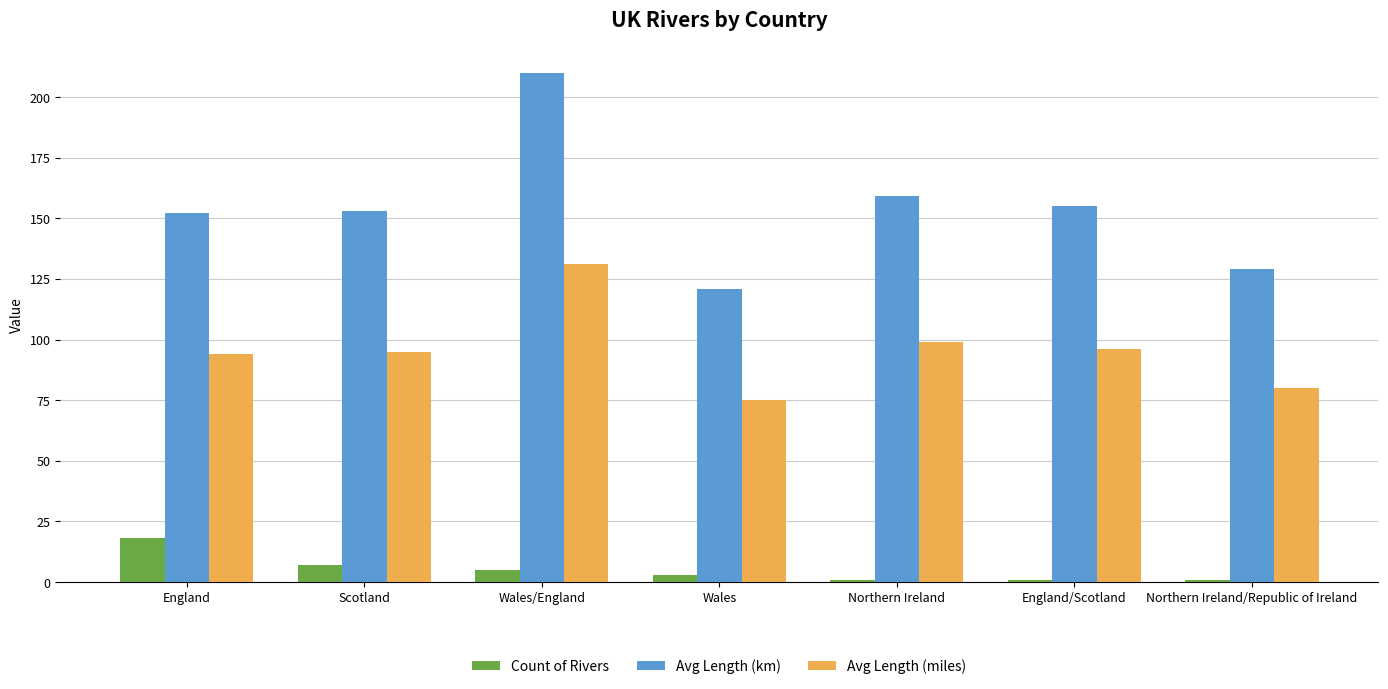

At which label does Count of Rivers first exceed 3?

England